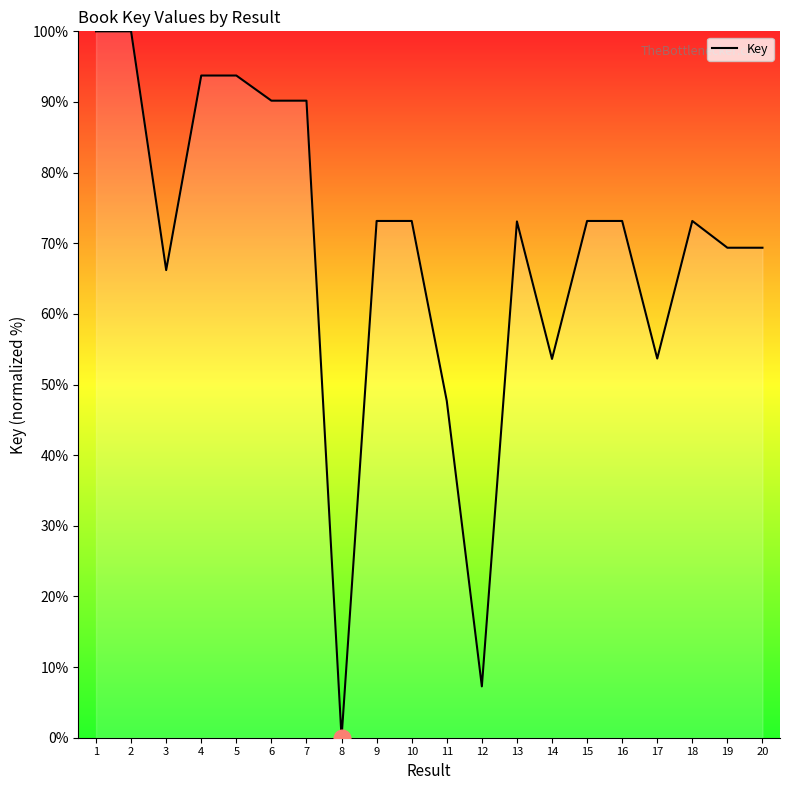

What is the ratio of the value at 13 to the value at 20?

1.1